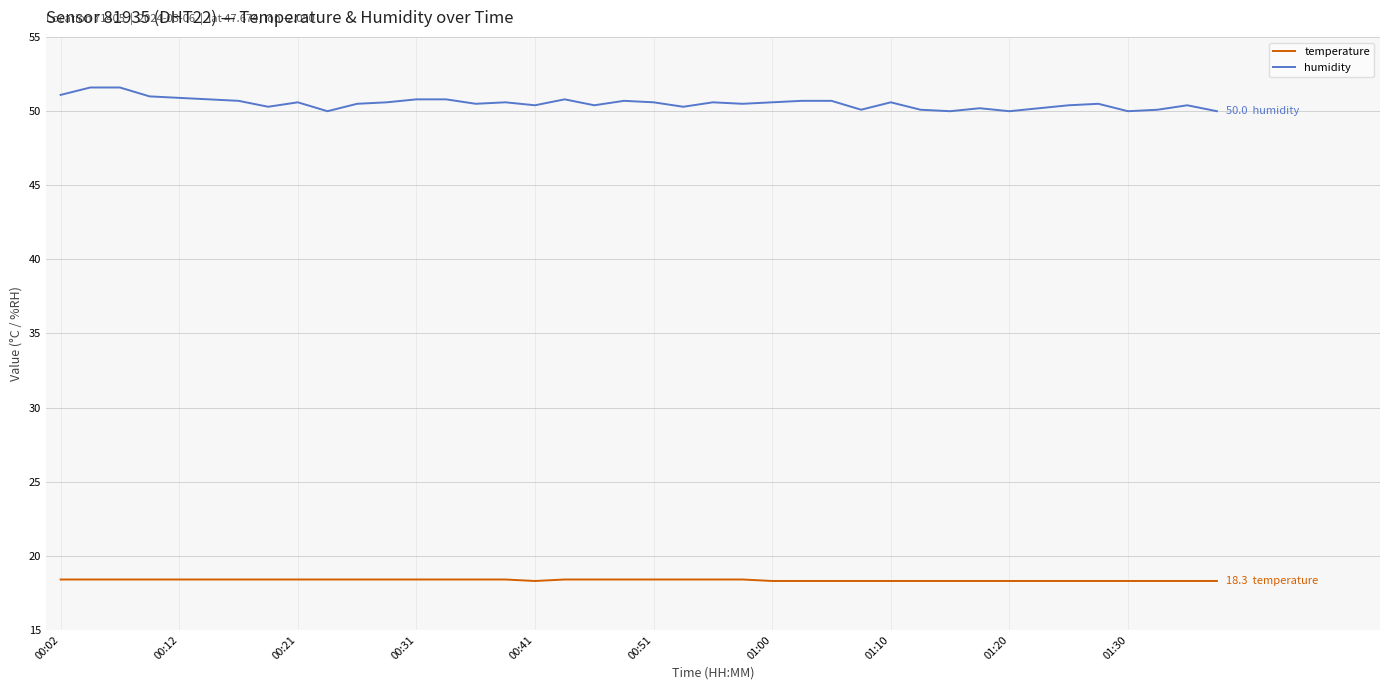

What is the highest value of the temperature series?

18.4